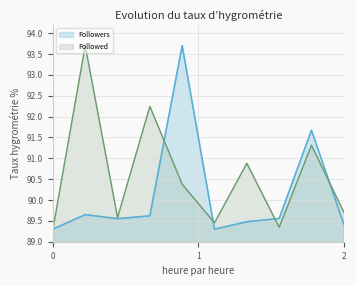

Does the chart display data point markers on the line(s)?

No